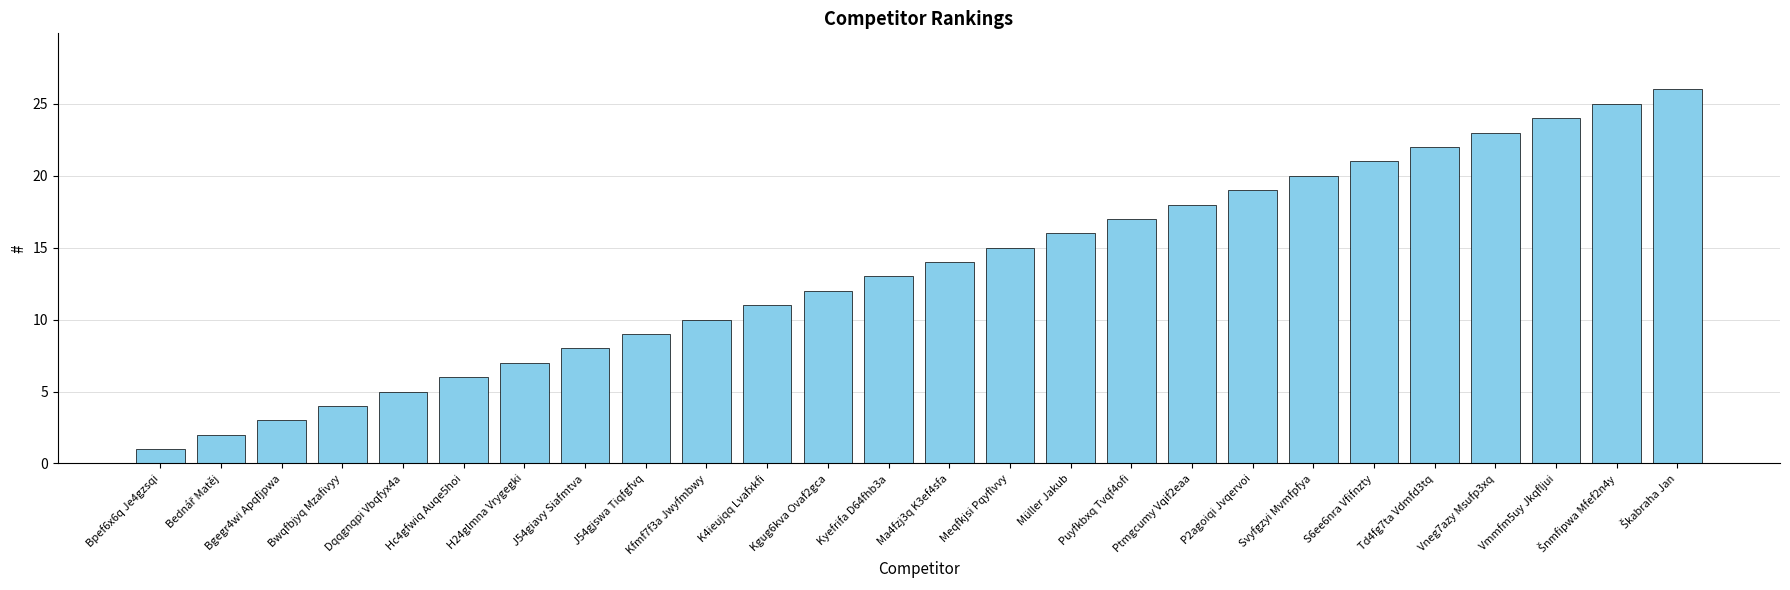

What is the label of the 11th bar from the left?

K4ieujqq Lvafxkfi